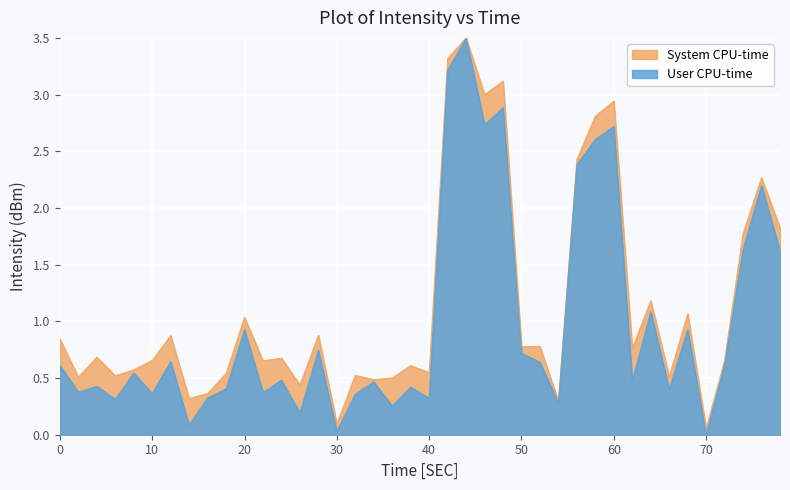

True or false: System CPU-time has a value of 0.6 at 20.

False